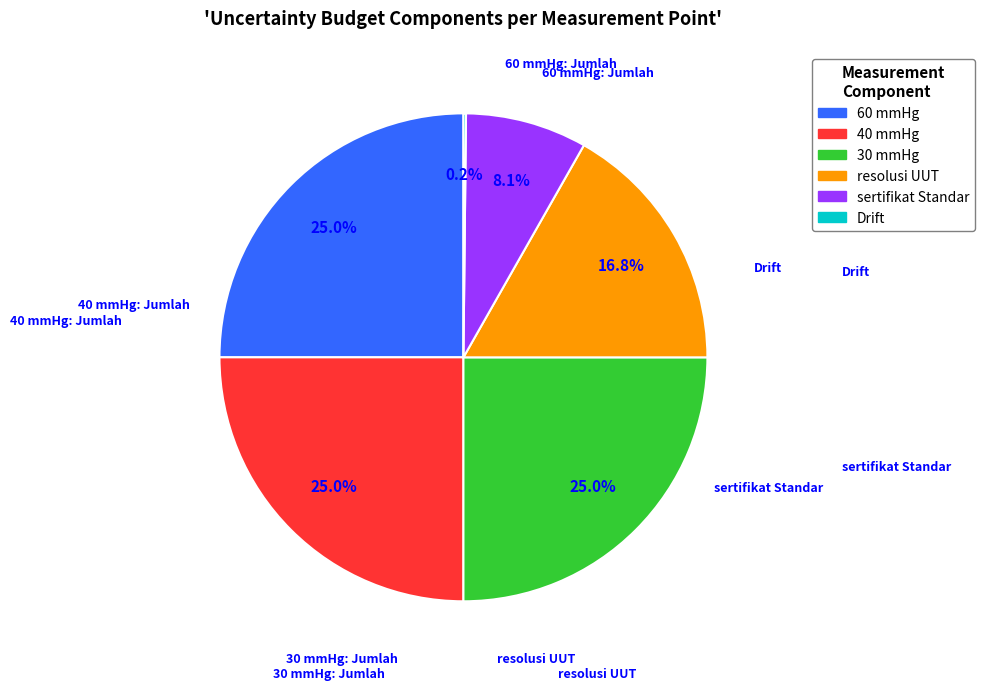

Is there any slice that represents more than half of the pie?

No